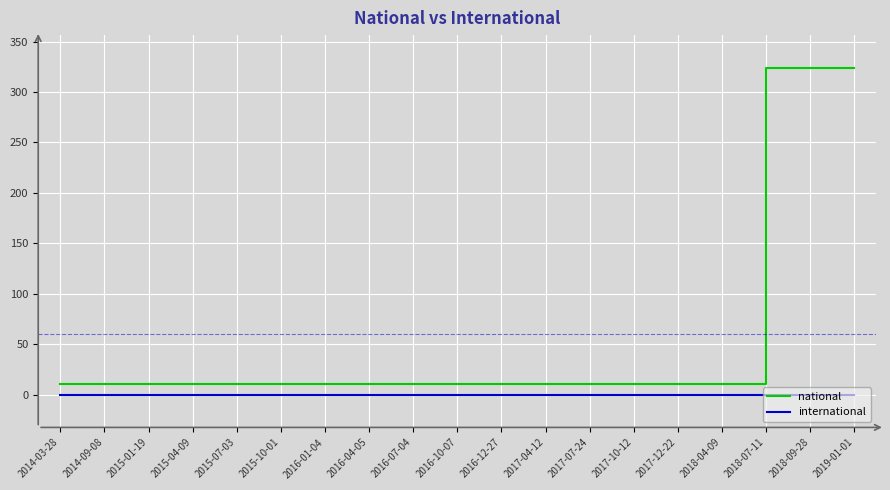

The international series shows 0 at 2016-12-27. True or false?

True